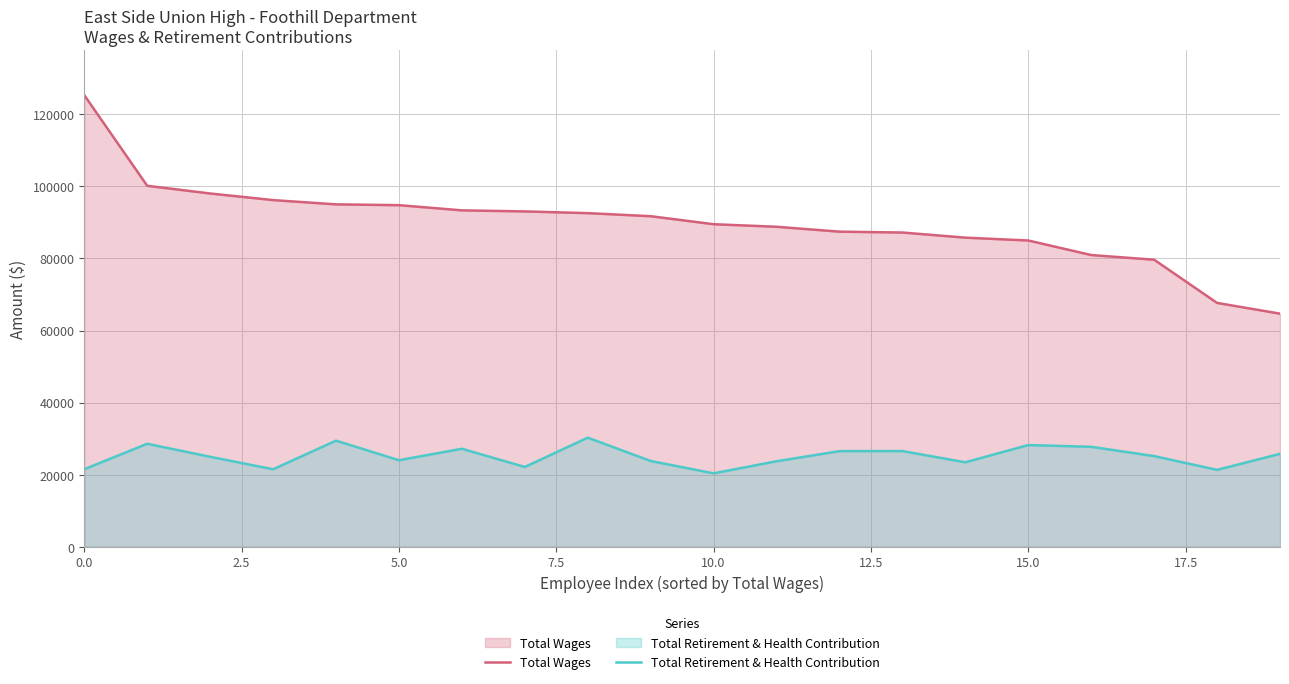

Which series has the largest total across all categories?

Total Wages